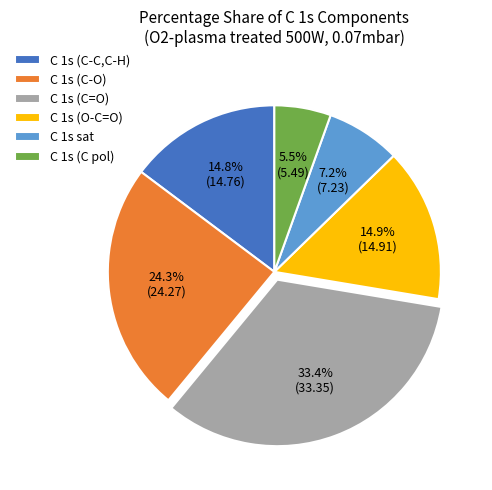

To the nearest percent, what percentage of the pie is C 1s (C-O)?

24%